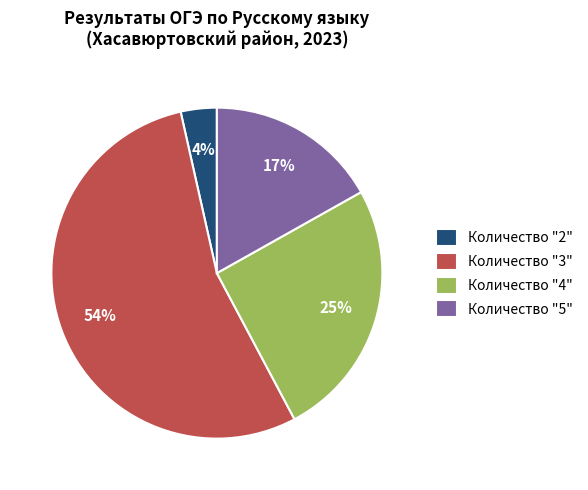

Is there a majority slice in this chart?

Yes